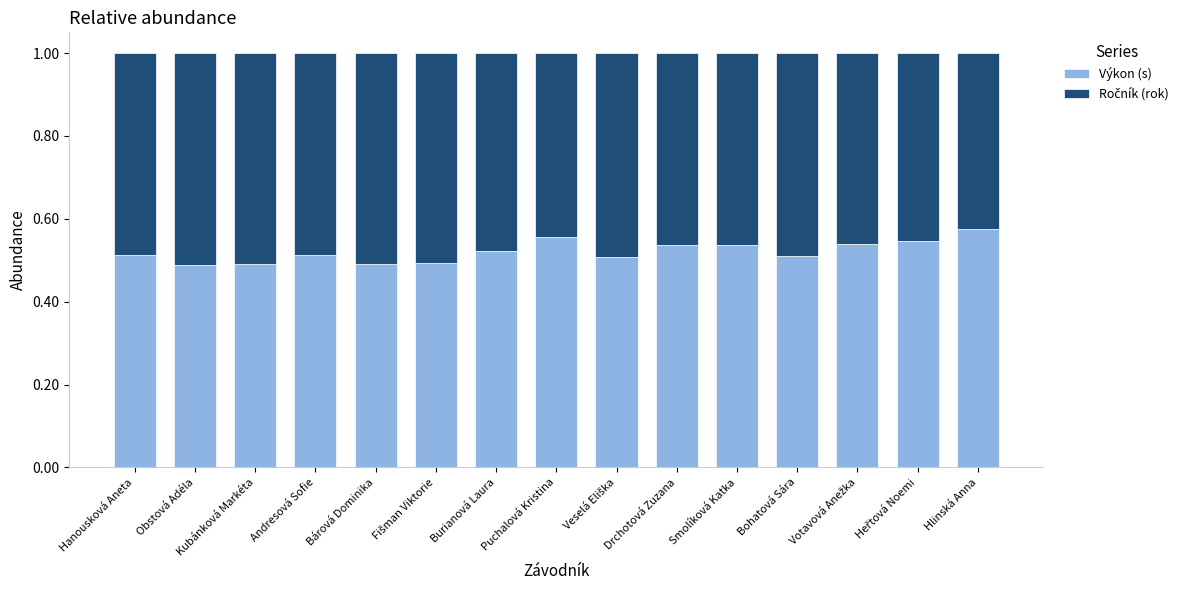

How many Výkon (s) values are between 0 and 1?

15